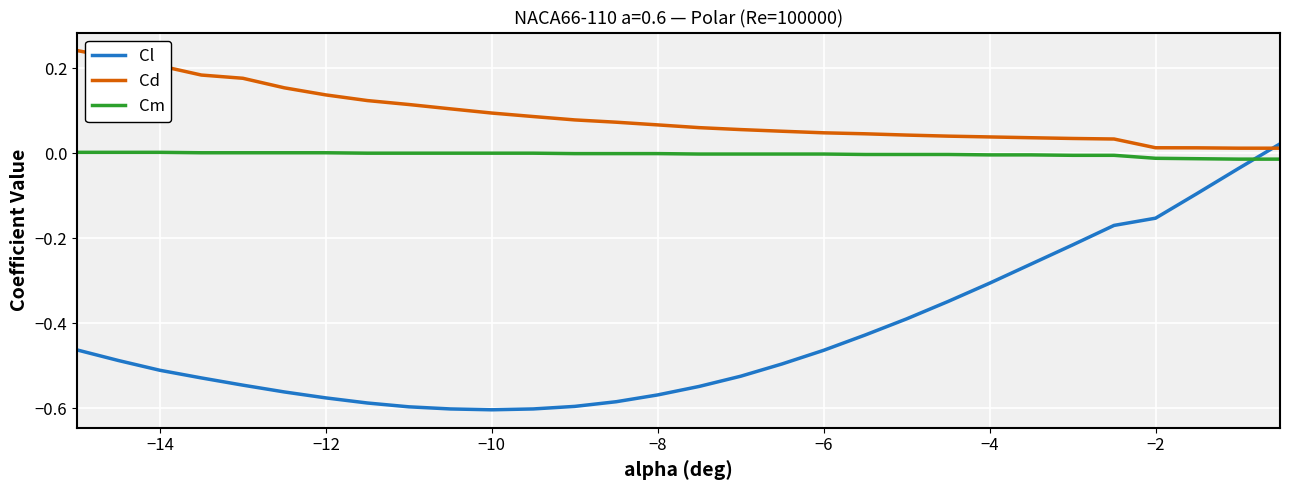

At how many categories does at least one series exceed 0?

30